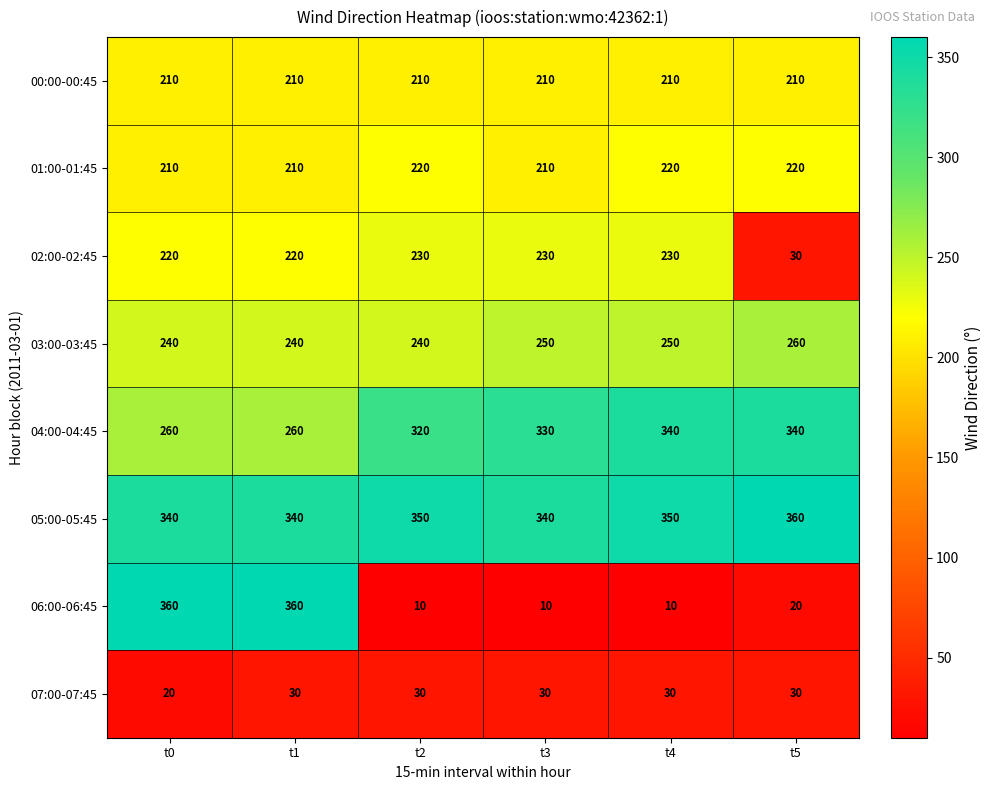

What is the difference between the second highest and minimum values in the 06:00-06:45 series?

350